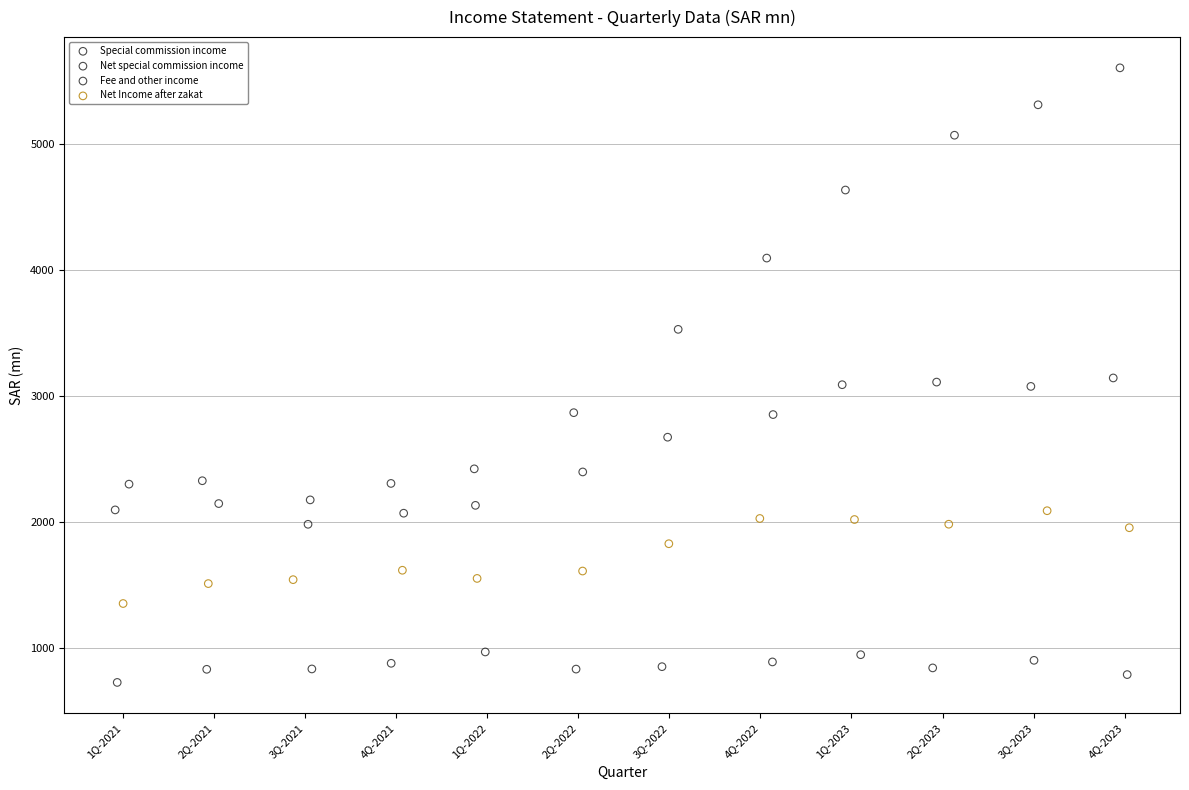

Which series contains the lowest Y value?

Fee and other income